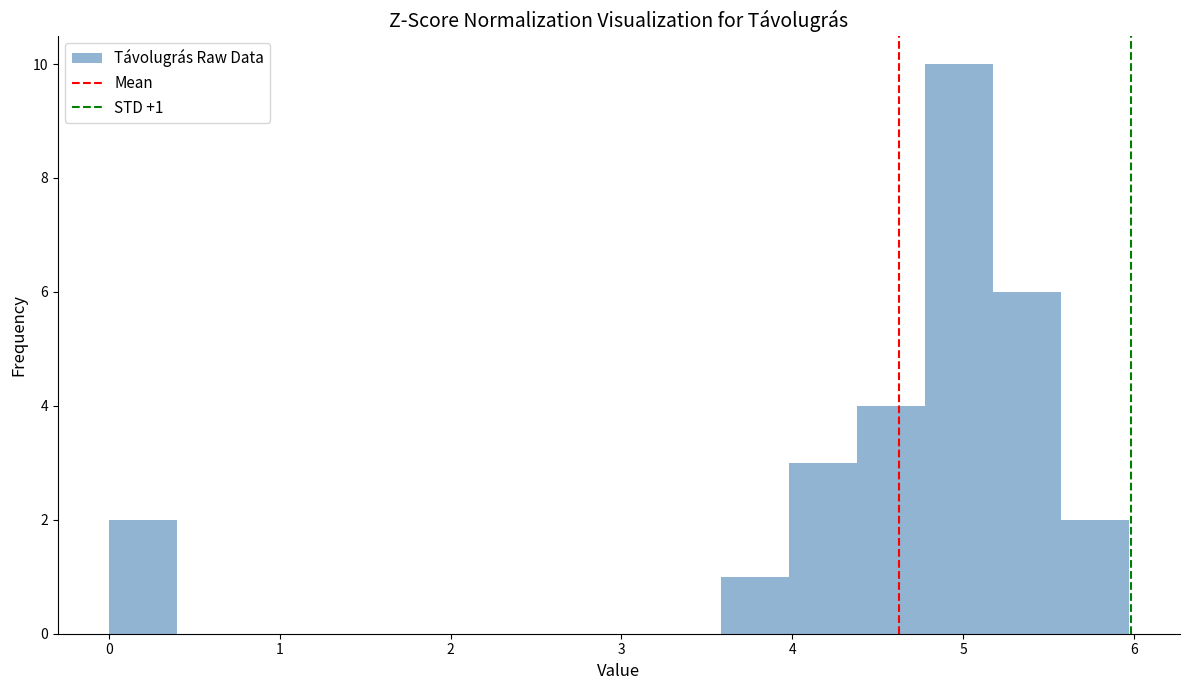

Read against the x-axis, roughly where is the centre of the tallest bar?

5.0